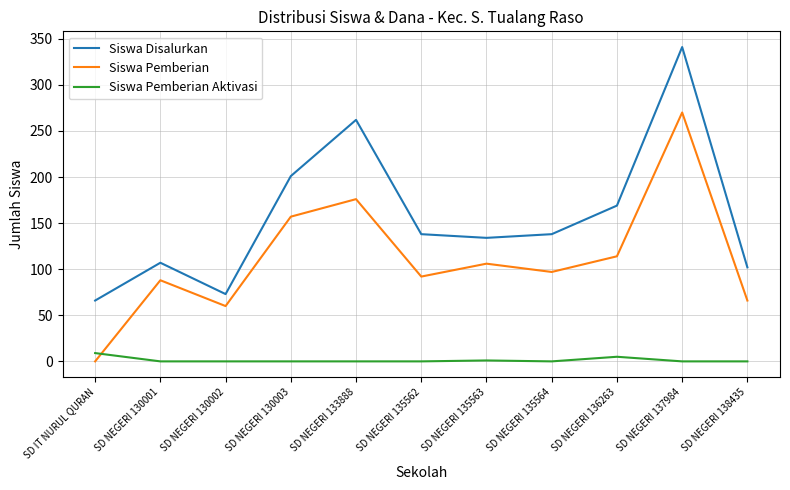

Which series has the widest spread of values?

Siswa Disalurkan